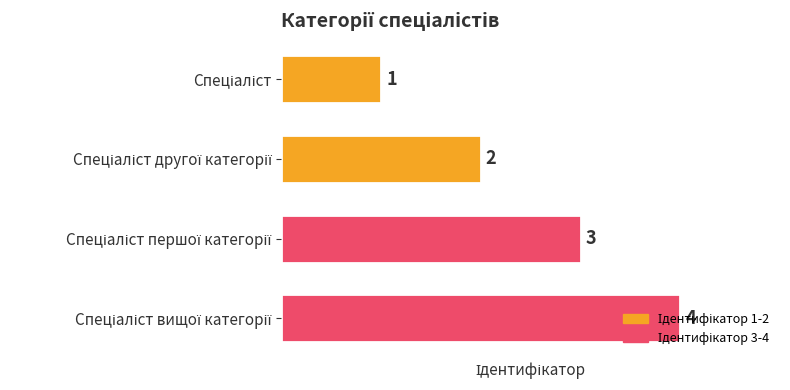

What is the greatest value displayed?

4